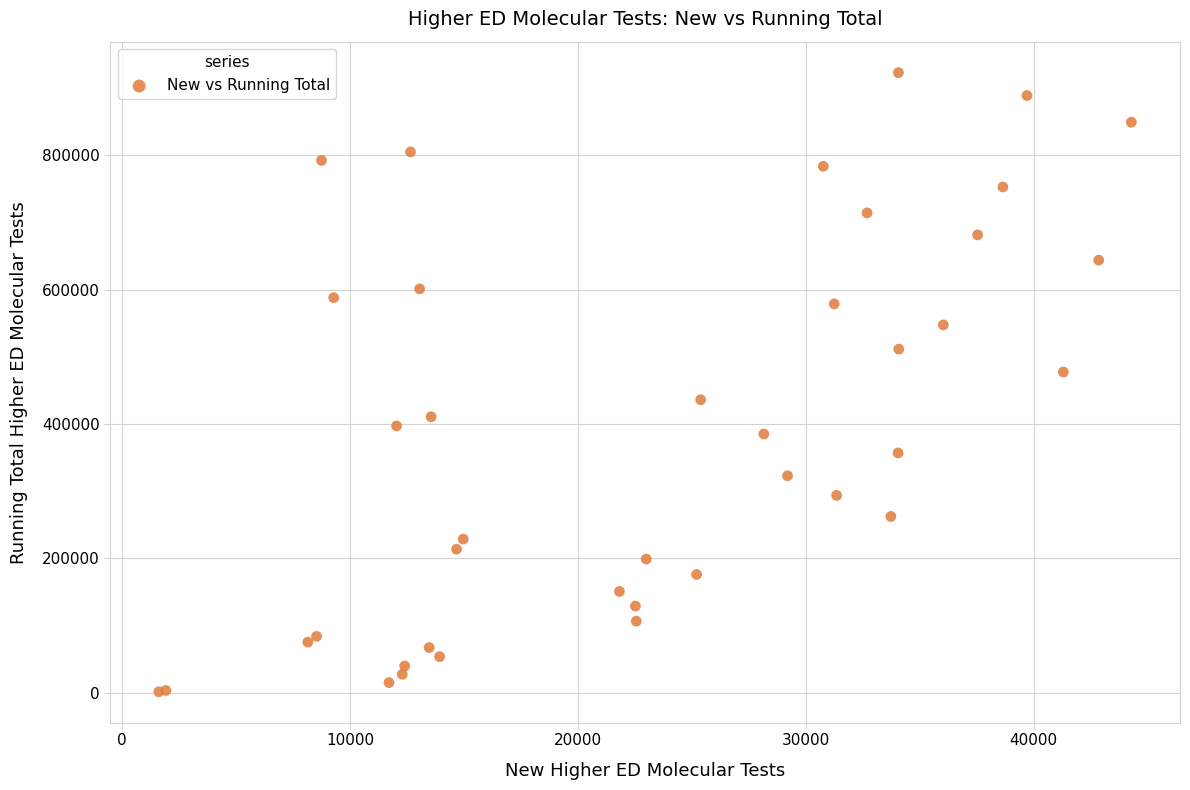

What Y value in the scatter plot is closest to 462425?

477591